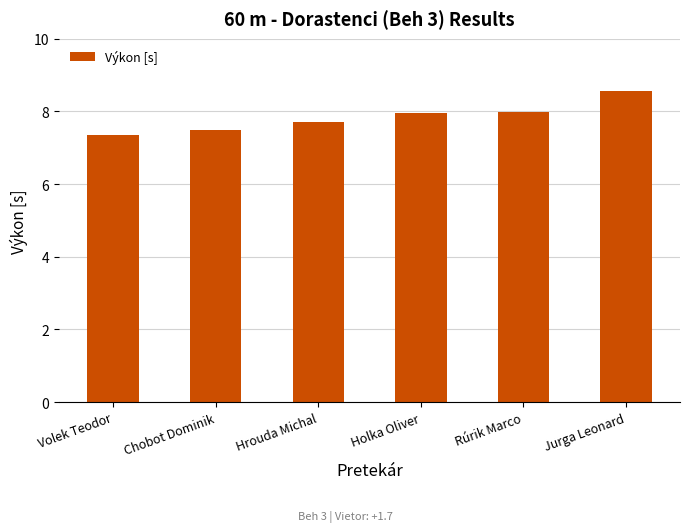

The value at Volek Teodor is 10.6. True or false?

False